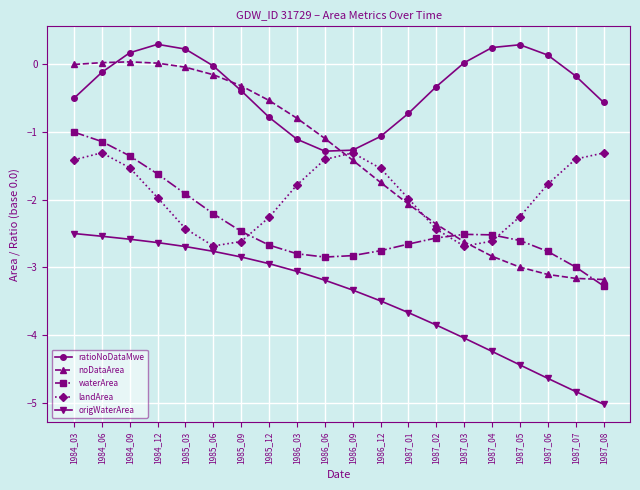

What is the difference between the highest and lowest values at 1984_09?

2.8